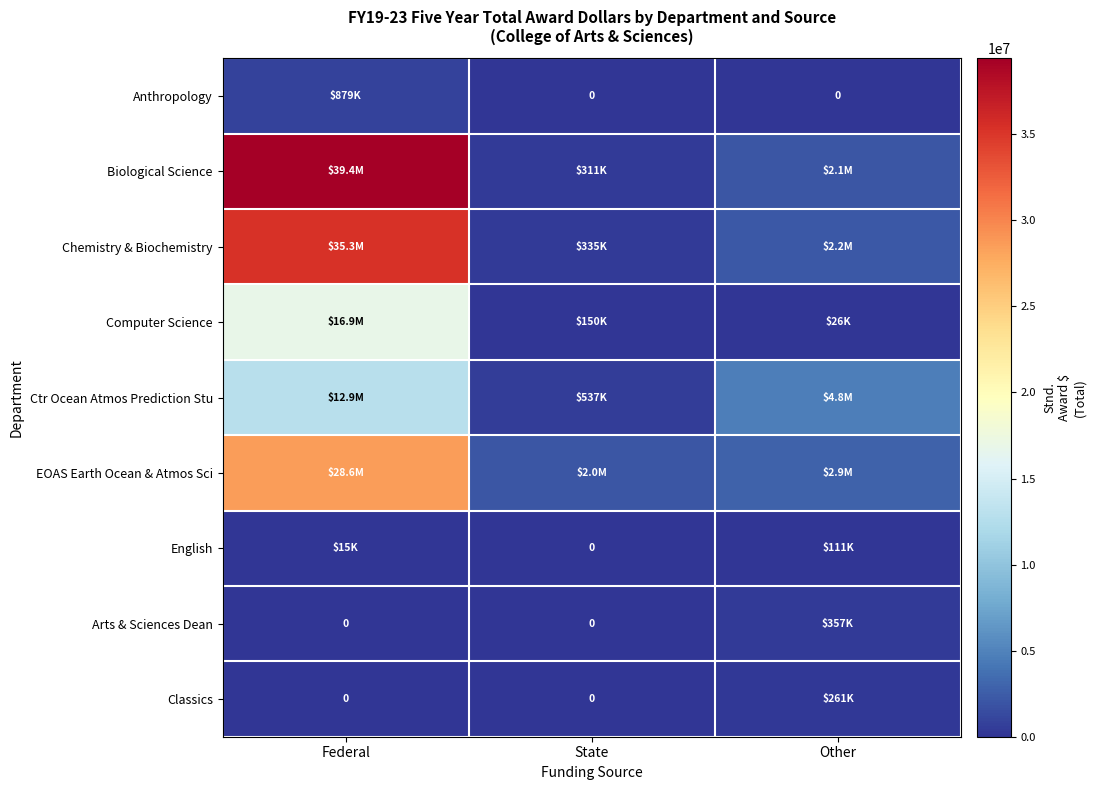

Between Other and Federal, which is larger?

Federal